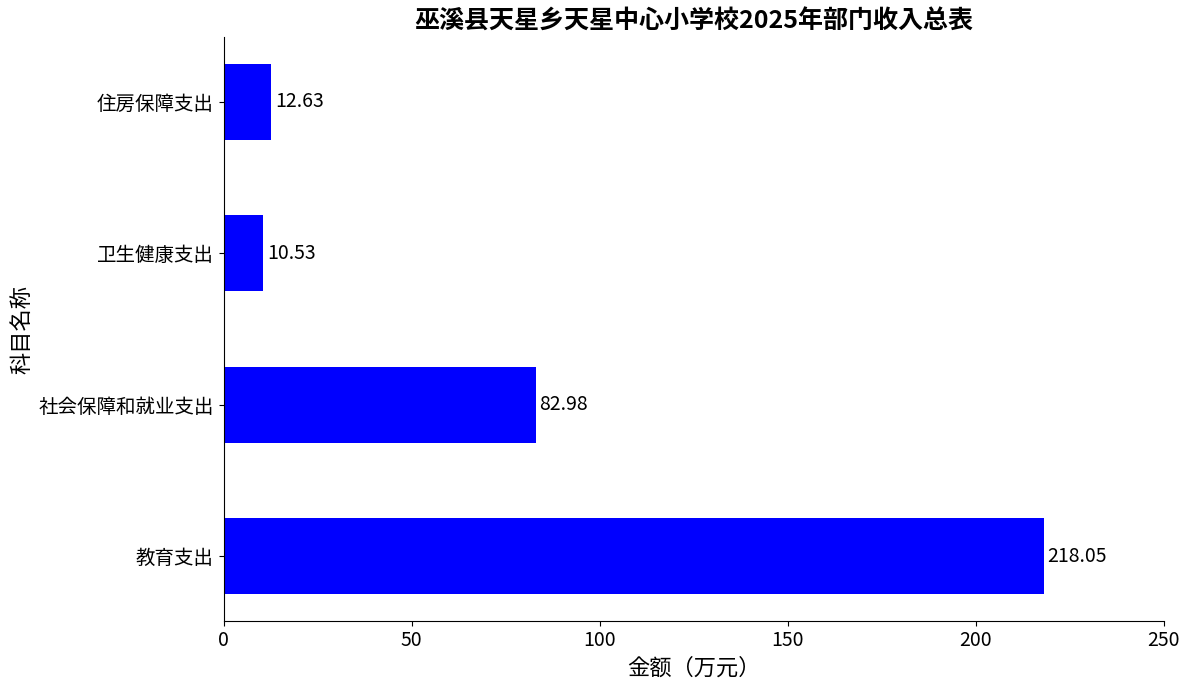

Rank the categories by value from lowest to highest.

卫生健康支出, 住房保障支出, 社会保障和就业支出, 教育支出